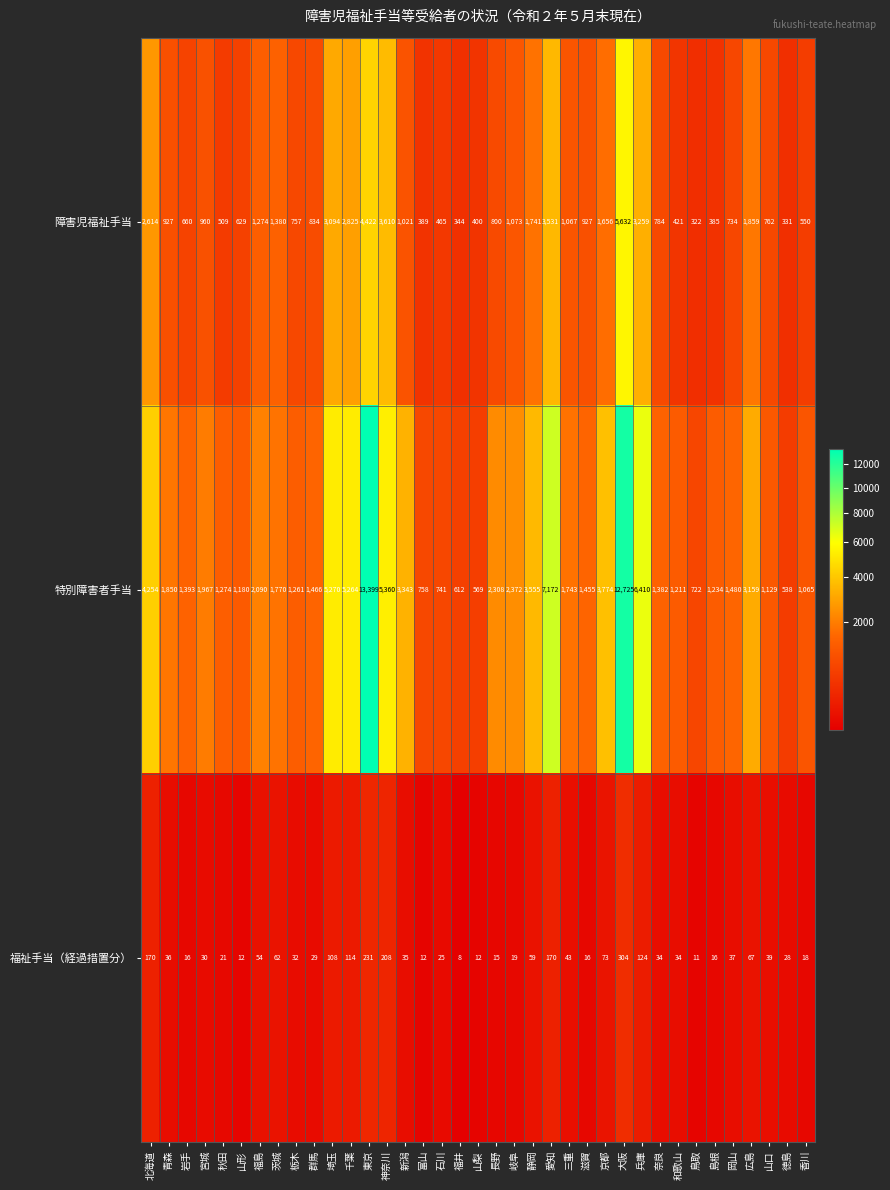

Which series has the widest spread of values?

特別障害者手当